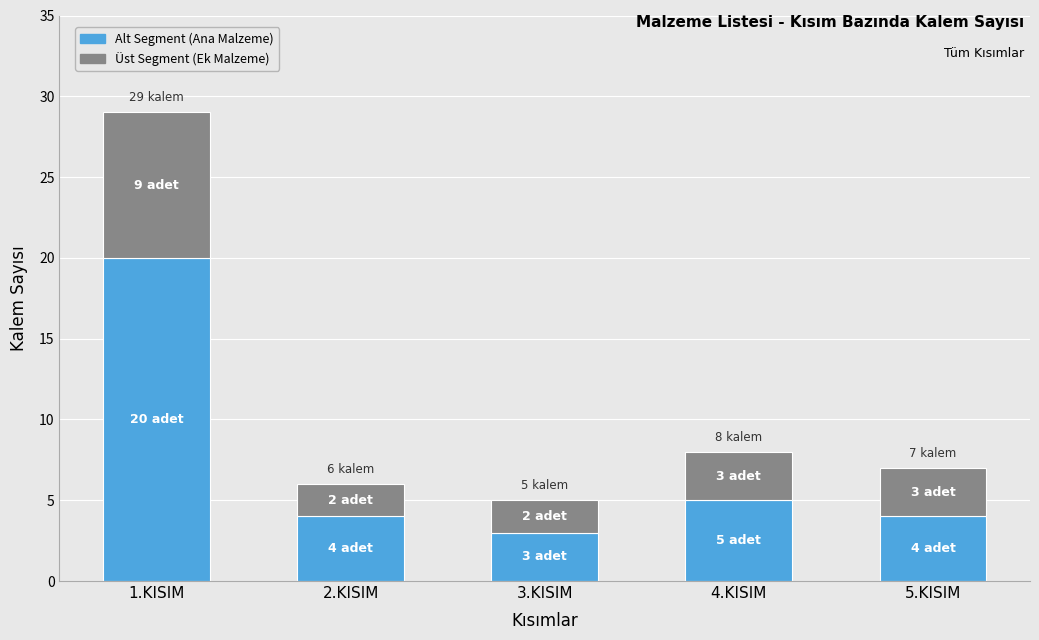

What are all the series names shown in the legend?

Alt Segment (Ana Malzeme), Üst Segment (Ek Malzeme)